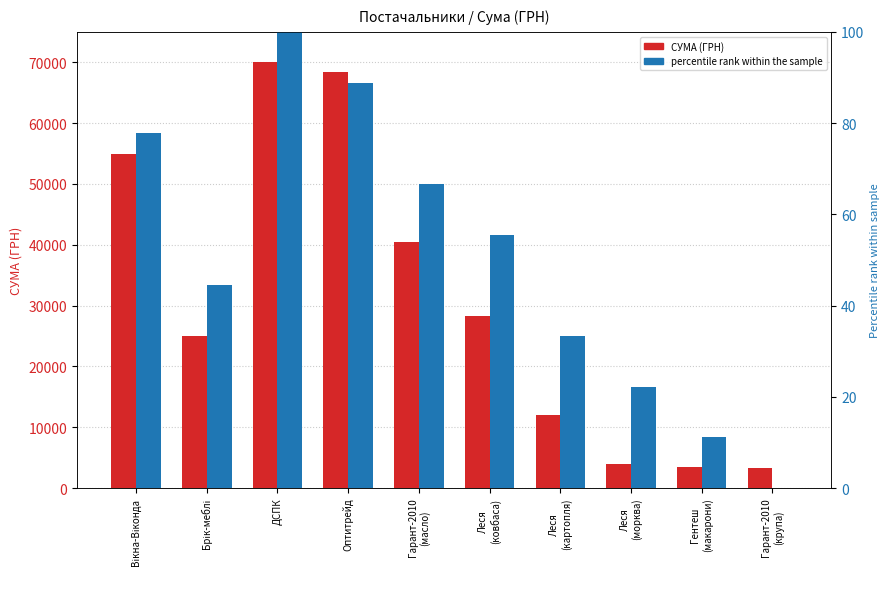

Rank the categories by percentile rank within the sample value from lowest to highest.

Гарант-2010
(крупа), Гентеш
(макарони), Леся
(морква), Леся
(картопля), Брік-меблі, Леся
(ковбаса), Гарант-2010
(масло), Вікна-Віконда, Оптитрейд, ДСПК